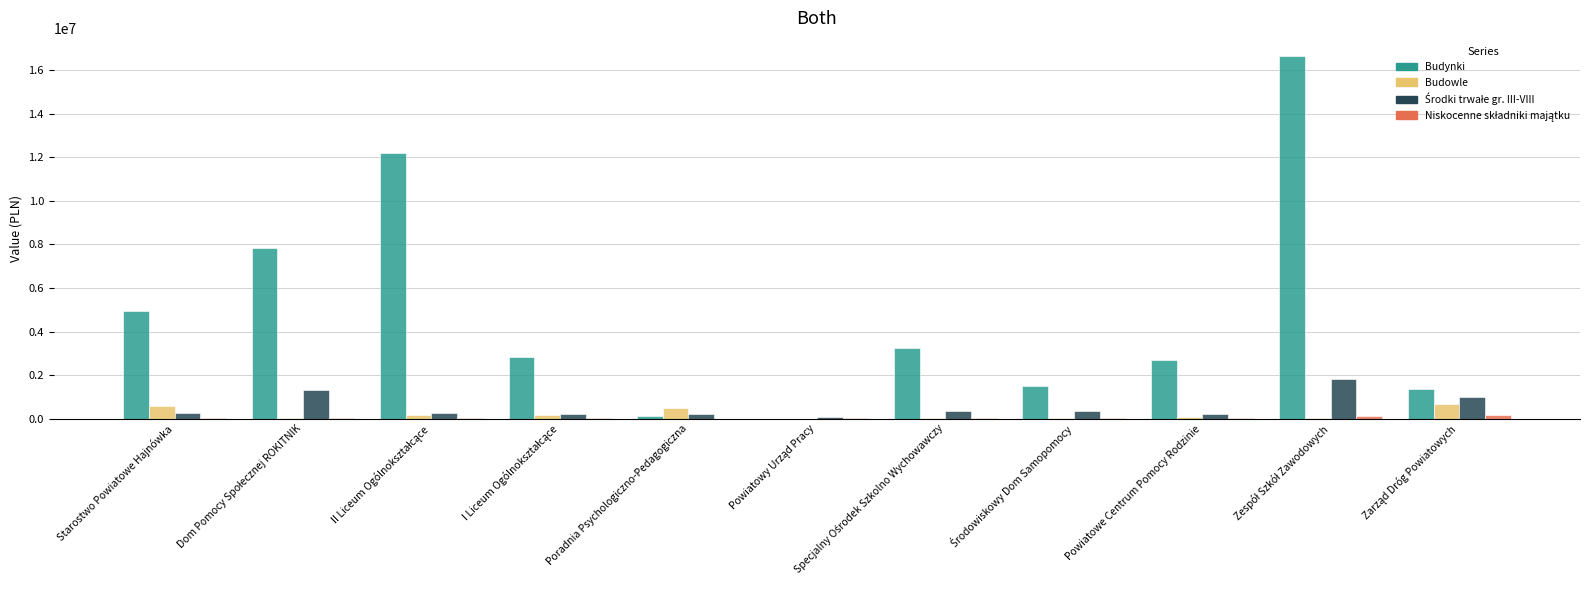

What is the maximum value for Budynki?

16658000.0